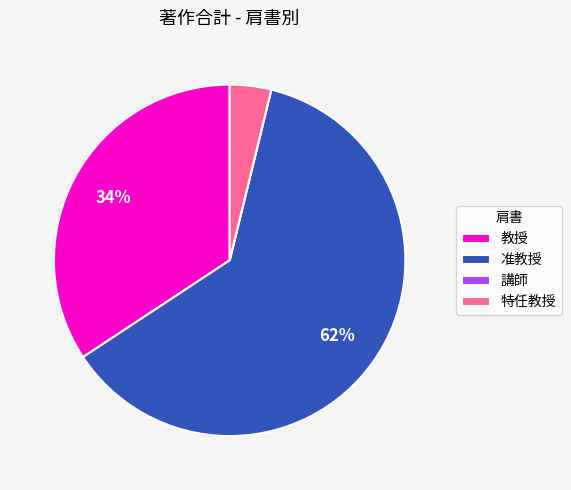

Combined, do 特任教授 and 准教授 account for over 50%?

Yes